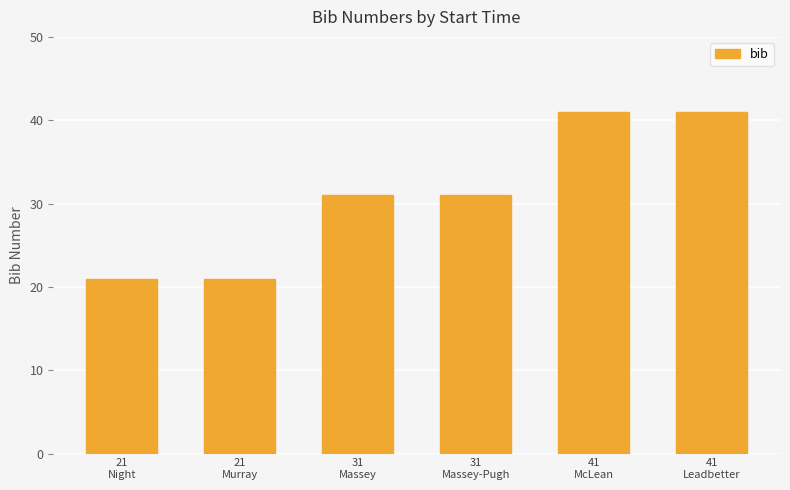

What is the difference between the values at 31
Massey-Pugh and 41
McLean?

10